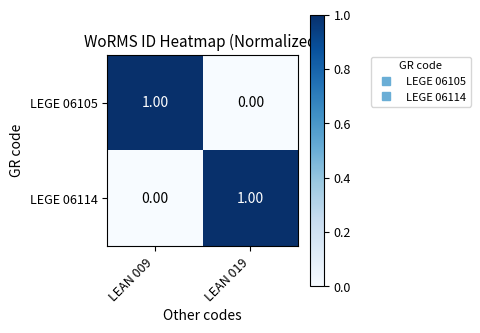

At LEAN 019, list the series in order from smallest to largest.

LEGE 06105, LEGE 06114